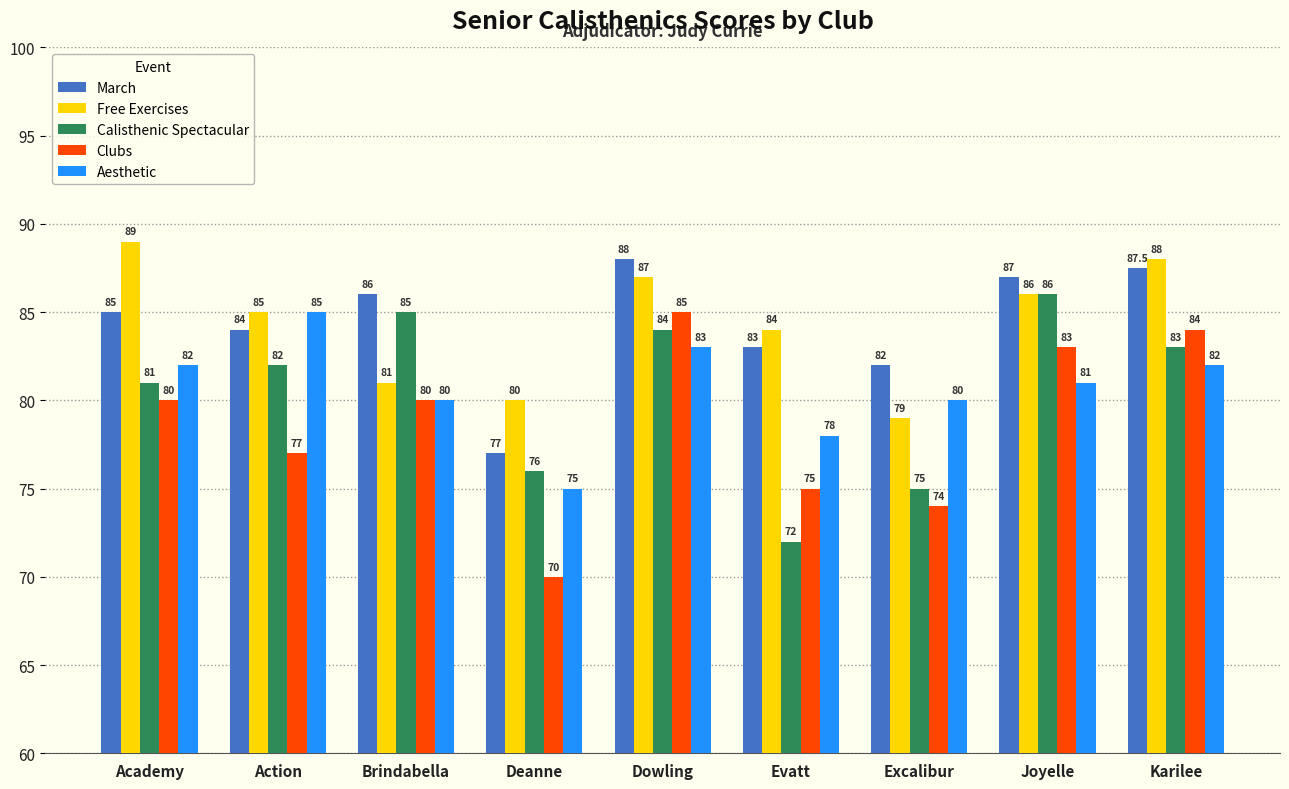

Where is Free Exercises nearest to the value 84?

Evatt